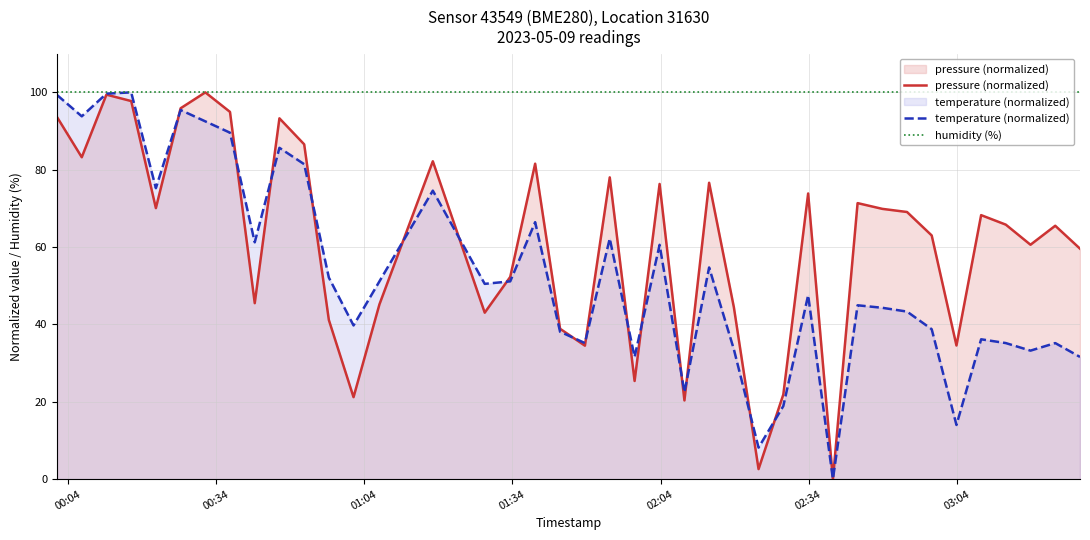

What is the difference between the second highest and minimum values in the temperature (normalized) series?

99.7